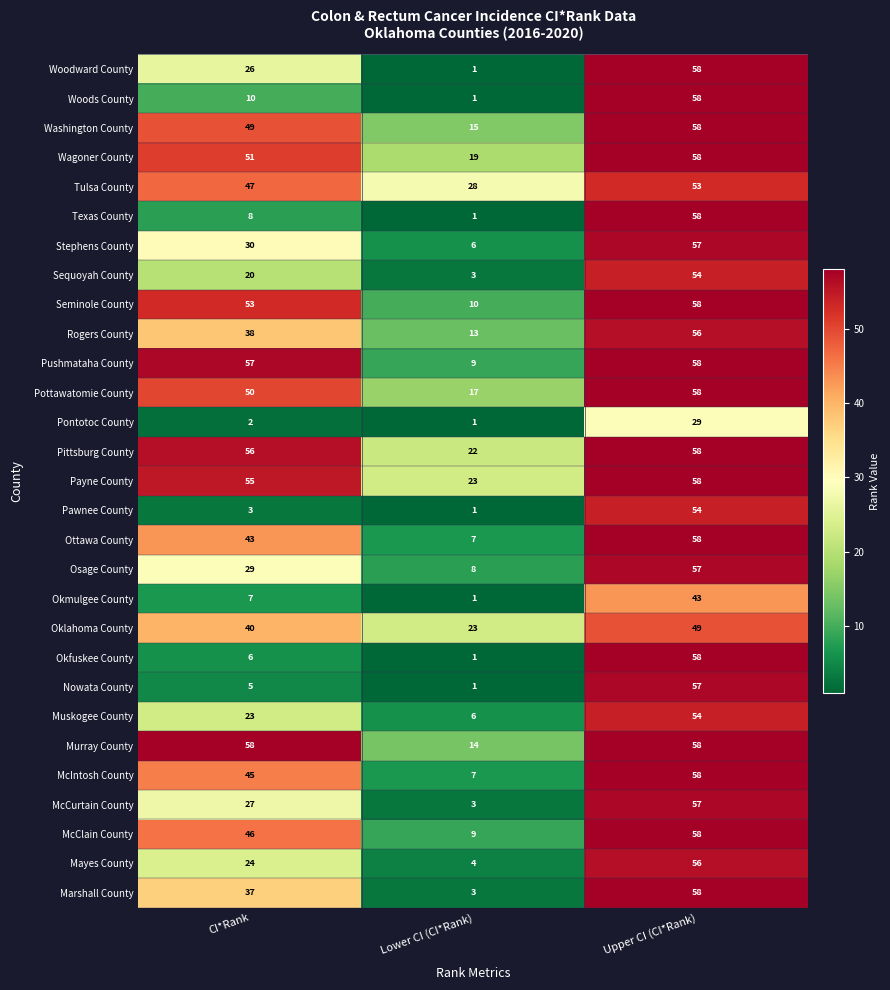

List the labels in order of Ottawa County value, largest first.

Upper CI (CI*Rank), CI*Rank, Lower CI (CI*Rank)